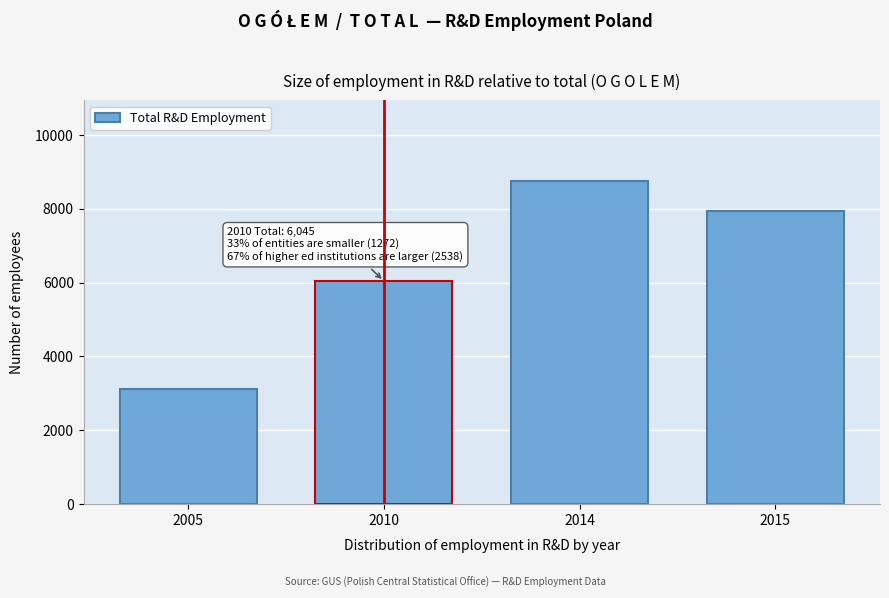

Reading right to left, what are all the values shown in this chart?

2015=7932	2014=8749	2010=6045	2005=3129